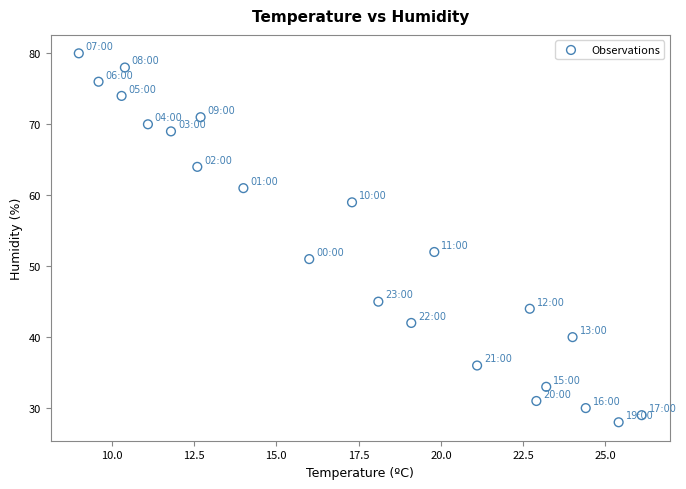

What Y value in the scatter plot is closest to 54?

52